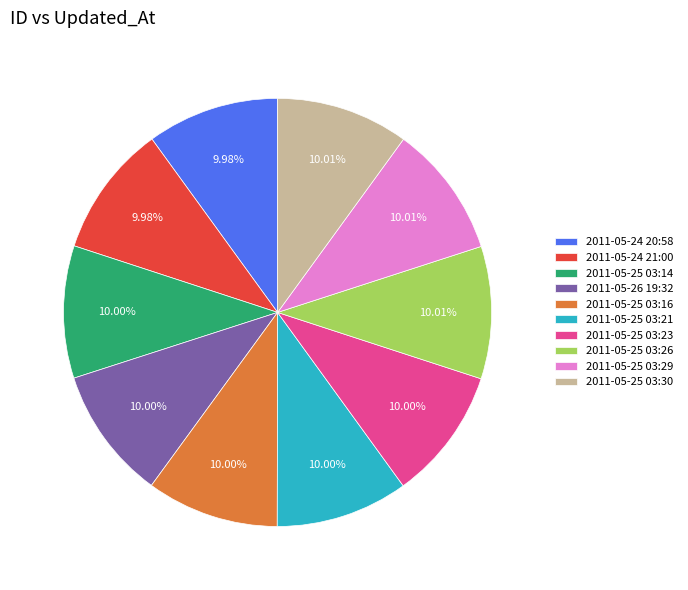

To the nearest percent, what percentage of the pie is 2011-05-24 20:58?

10%